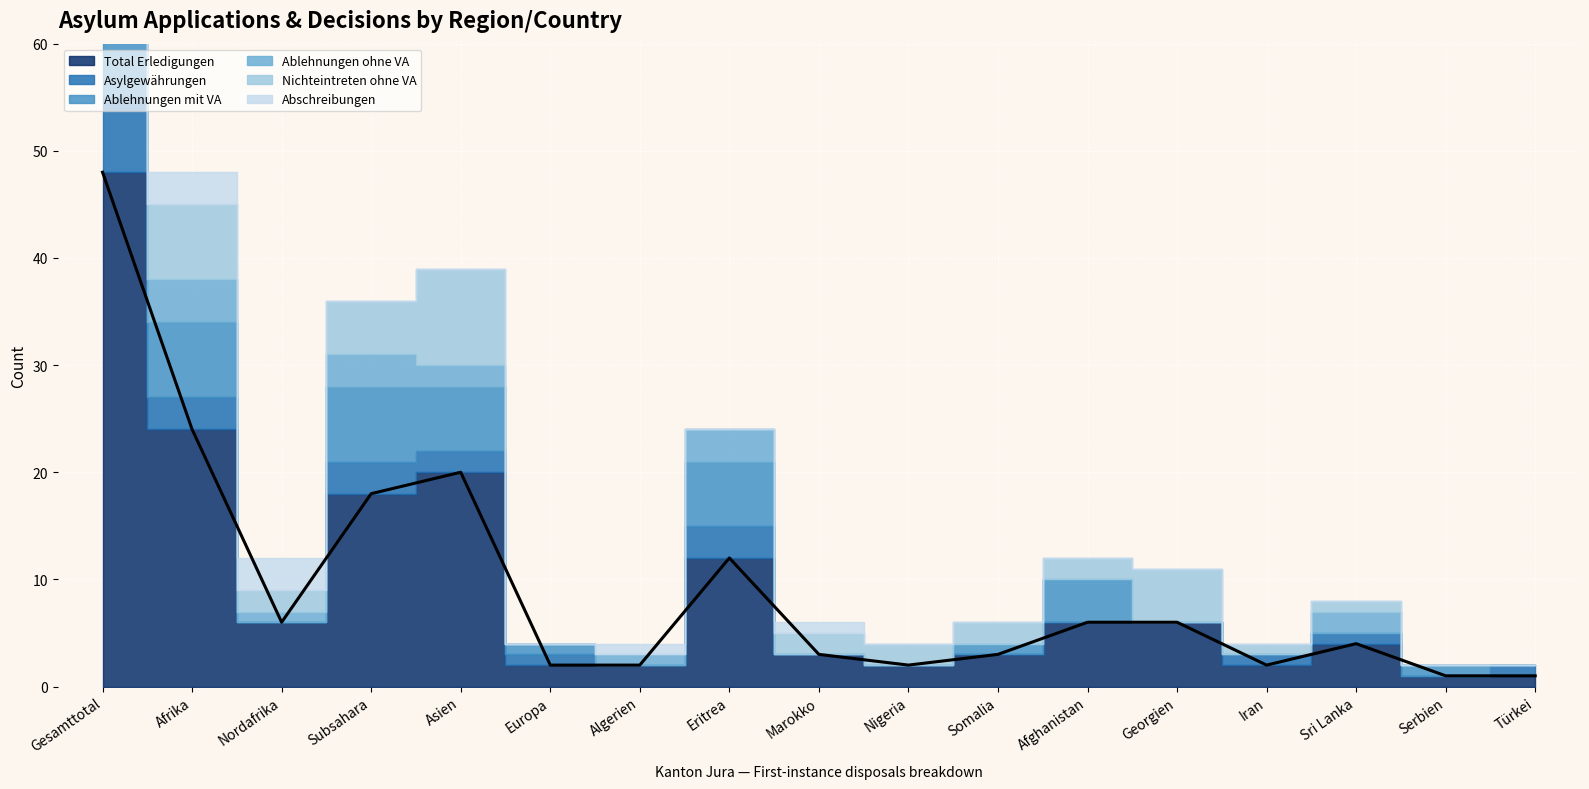

Reading right to left, list all the values displayed in this chart.

Total Erledigungen: 1	1	4	2	6	6	3	2	3	12	2	2	20	18	6	24	48
Asylgewährungen: 1	0	1	1	0	0	0	0	0	3	0	1	2	3	0	3	7
Ablehnungen mit VA: 0	1	0	0	0	4	1	0	0	6	0	1	6	7	0	7	14
Ablehnungen ohne VA: 0	0	2	0	0	0	0	0	0	3	1	0	2	3	1	4	7
Nichteintreten ohne VA: 0	0	1	1	5	2	2	2	2	0	0	0	9	5	2	7	16
Abschreibungen: 0	0	0	0	0	0	0	0	1	0	1	0	0	0	3	3	3